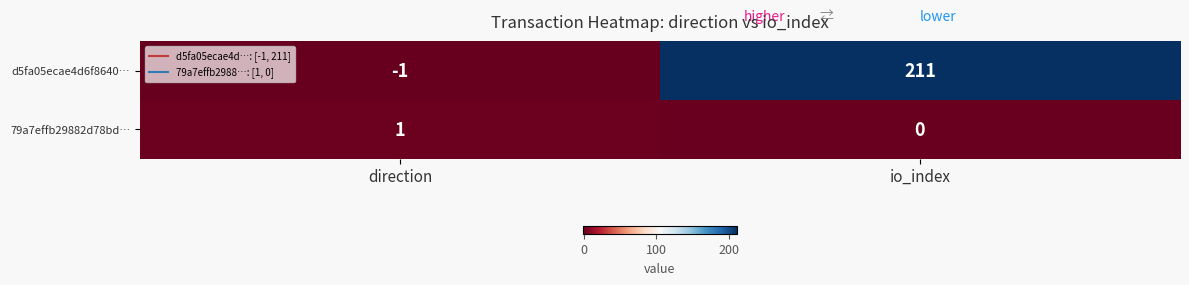

Which label corresponds to the largest value in the chart?

io_index